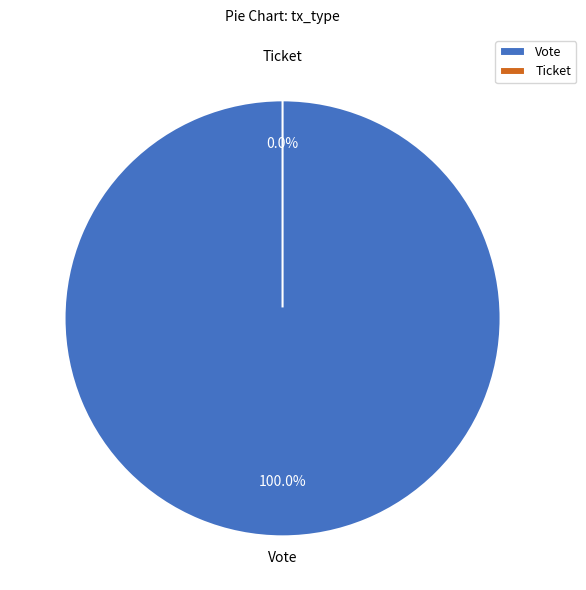

Which slice is the largest?

Vote